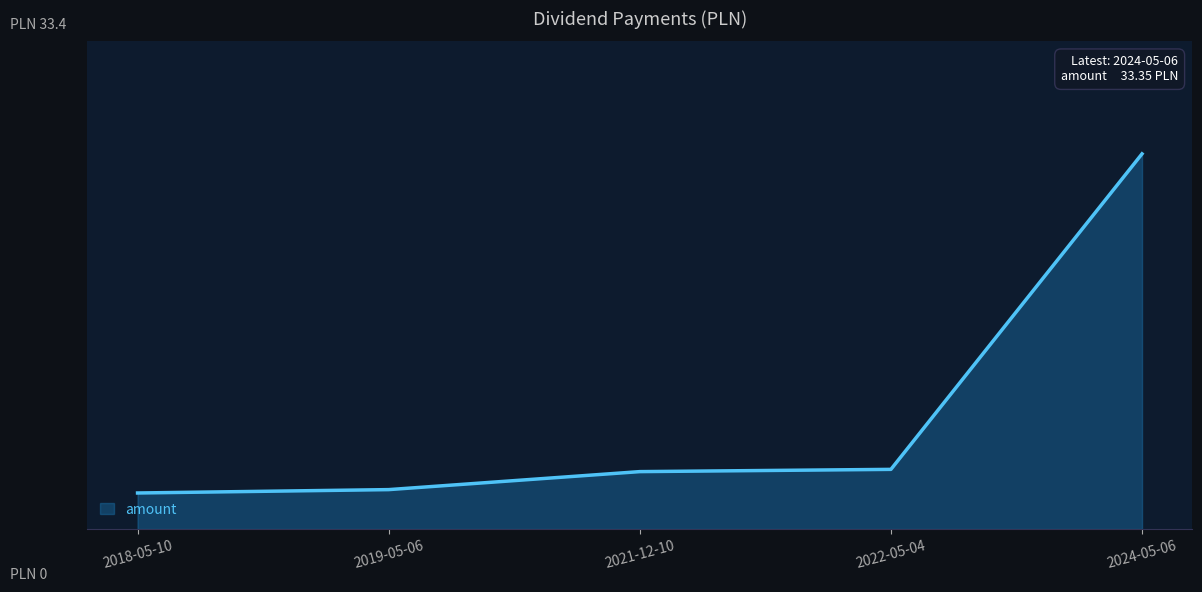

How many data points does each series have?

5